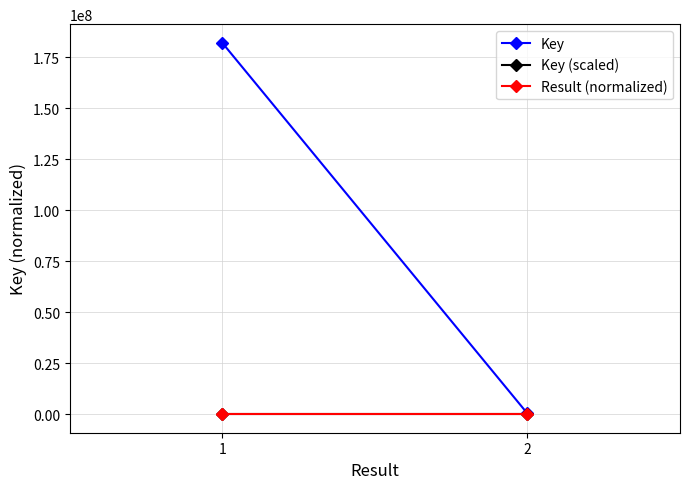

Reading left to right, transcribe all the data shown in this chart.

Key: 182197598.0	332040.0
Key (scaled): 1.4	0.0
Result (normalized): 0.0	0.0